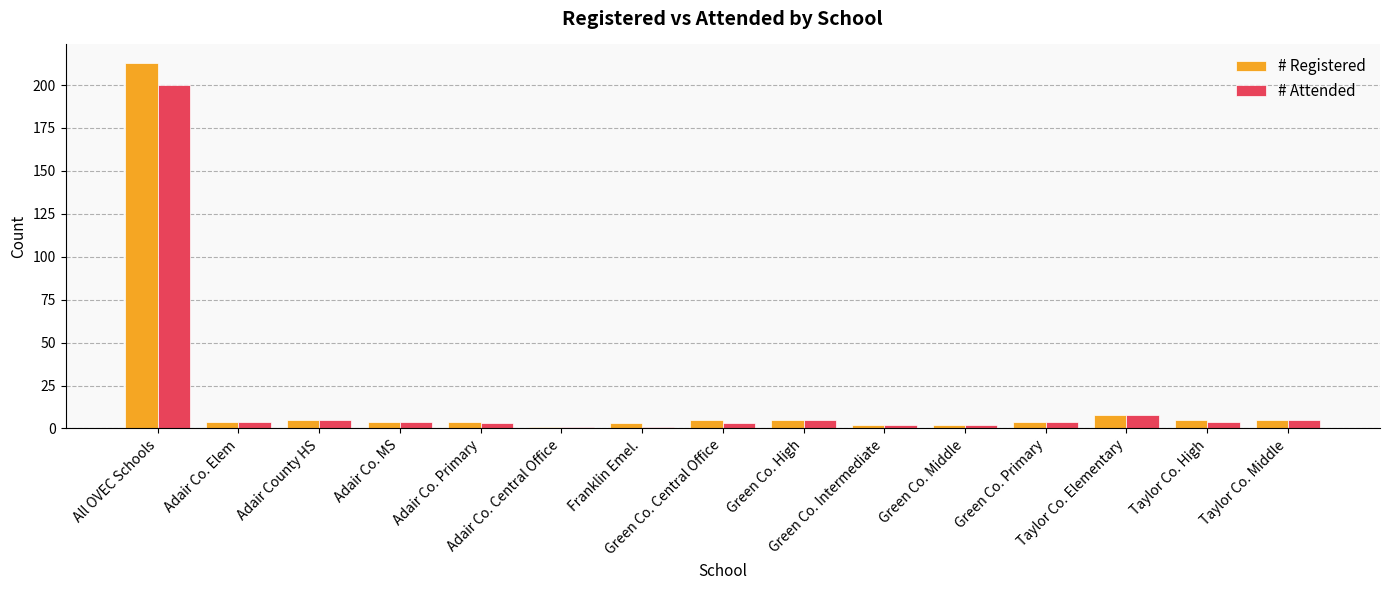

Rank the series by their maximum value, from lowest to highest.

# Attended, # Registered